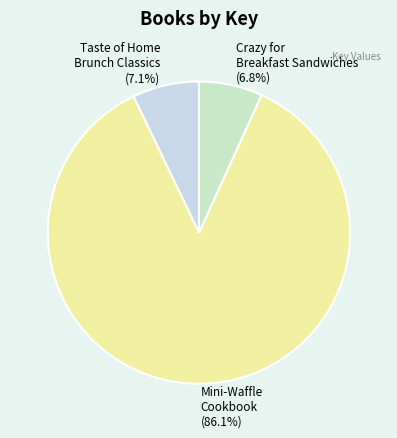

Which has a higher value, Crazy for Breakfast Sandwiches or Mini-Waffle Cookbook?

Mini-Waffle Cookbook